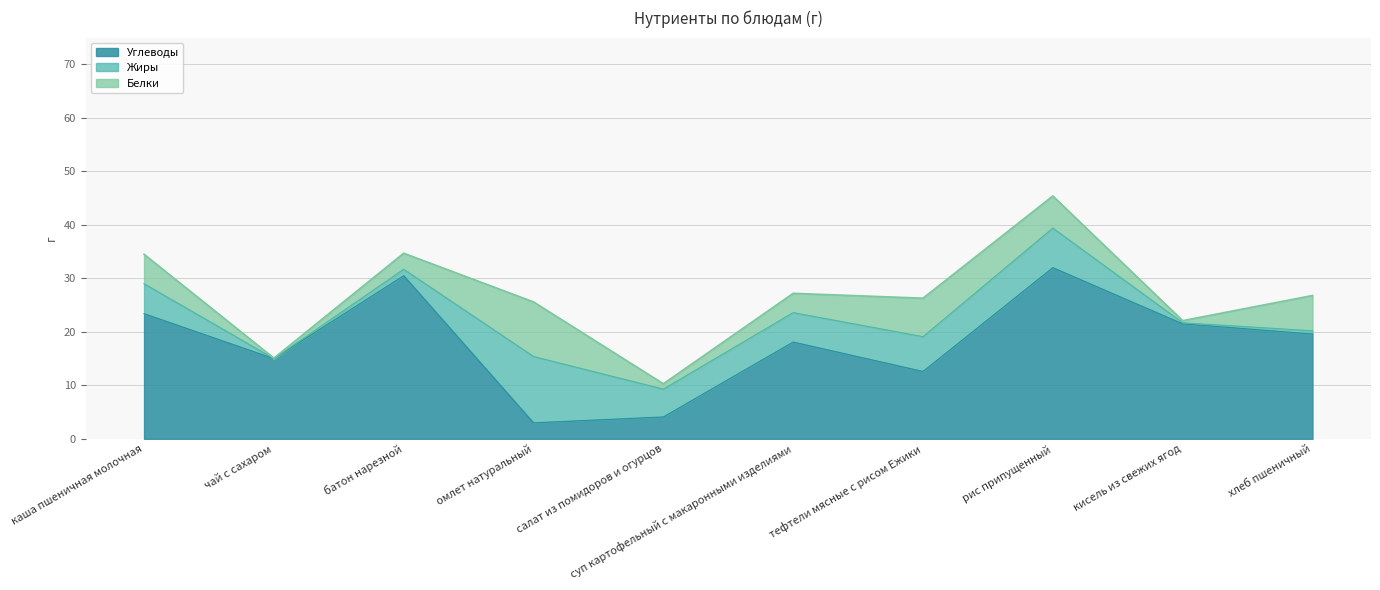

What is the total value across all series at рис припущенный?

45.4